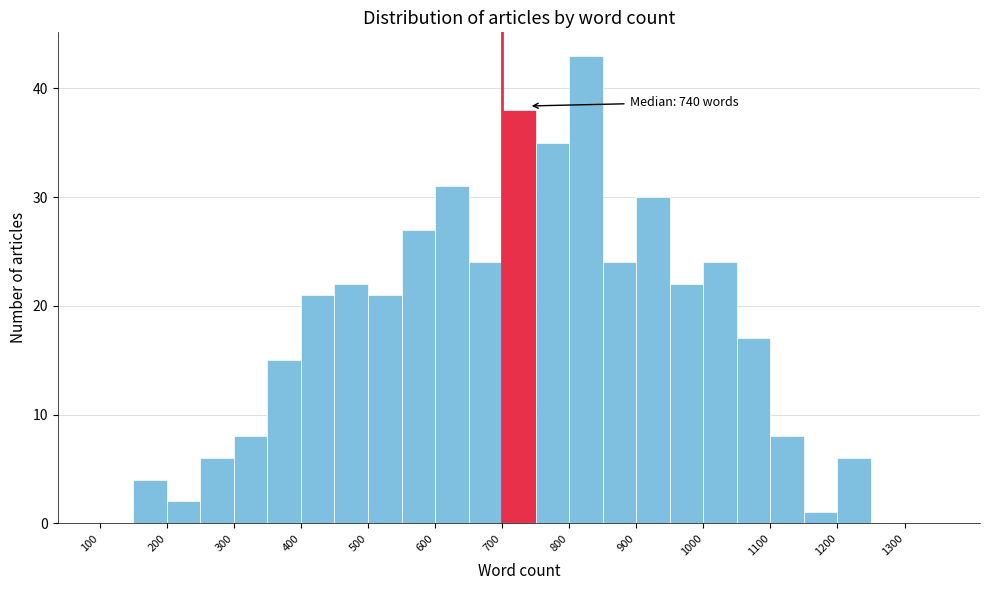

Which range on the x-axis has the tallest bar?

800 to 850